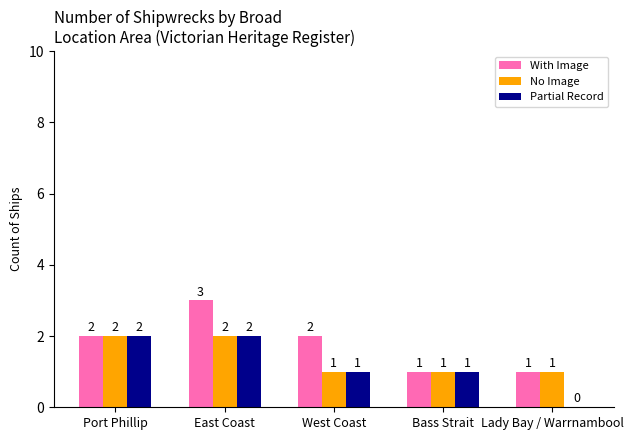

The value of No Image at East Coast is 2. True or false?

True